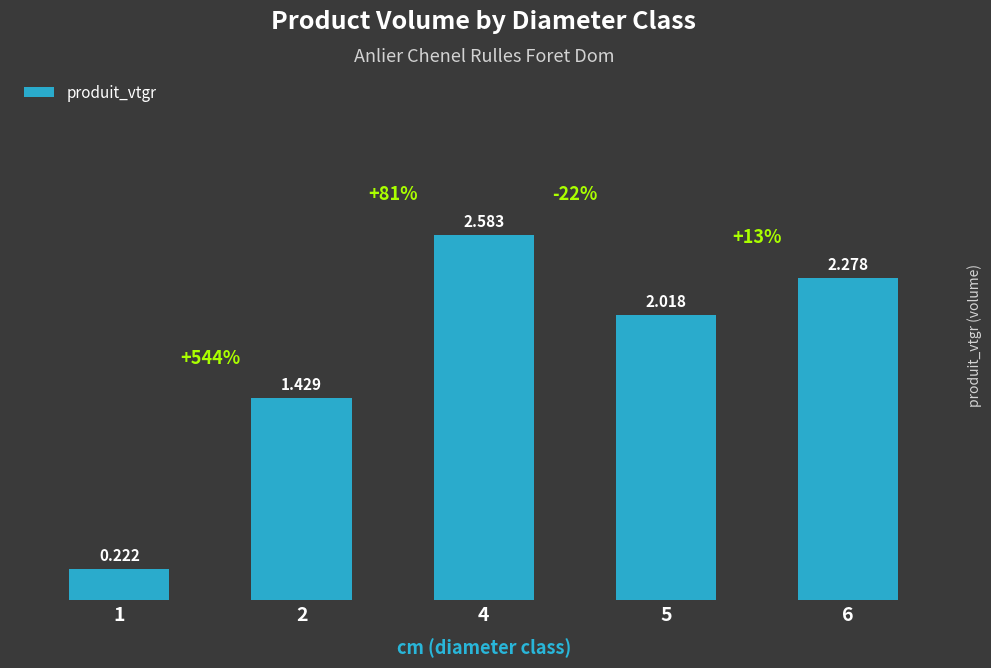

What value does the data have at 5?

2.0